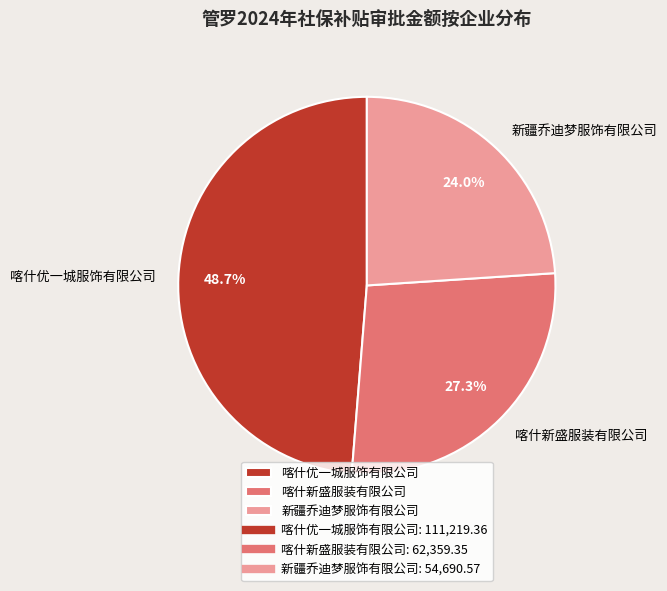

Which has a higher value, 喀什优一城服饰有限公司 or 新疆乔迪梦服饰有限公司?

喀什优一城服饰有限公司